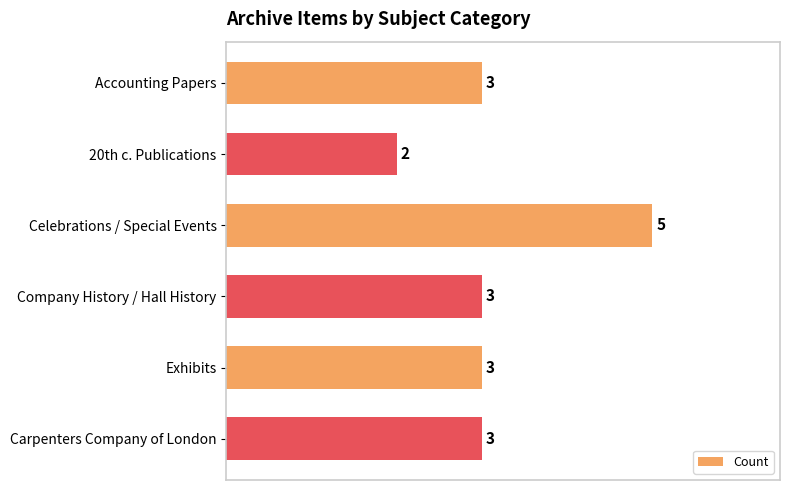

Reading top to bottom, what are all the values shown in this chart?

Accounting Papers=3	20th c. Publications=2	Celebrations / Special Events=5	Company History / Hall History=3	Exhibits=3	Carpenters Company of London=3